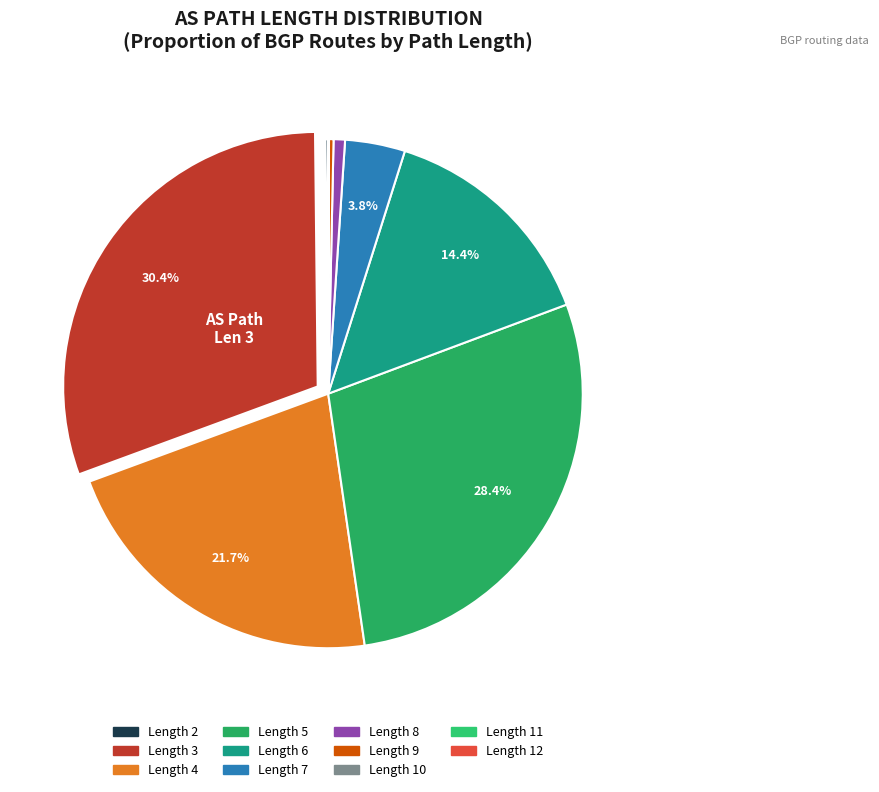

Is there a majority slice in this chart?

No